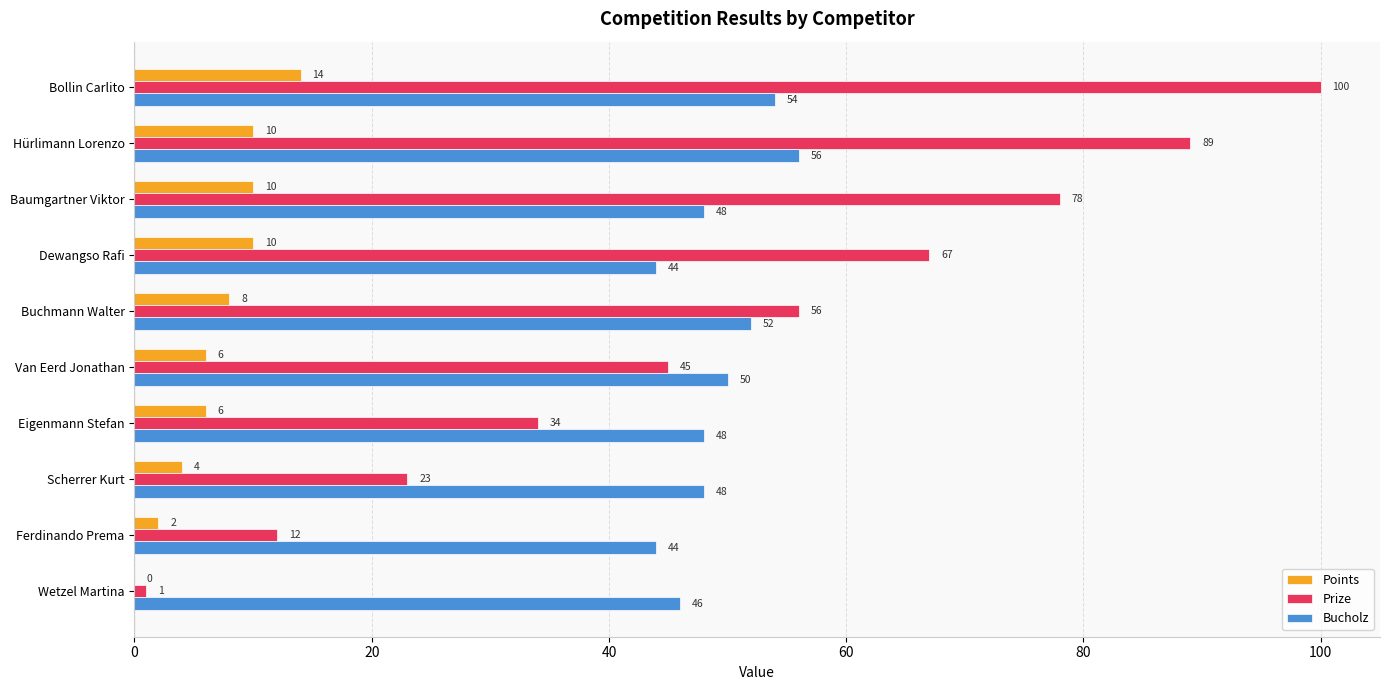

What is the sum of all Bucholz values?

490